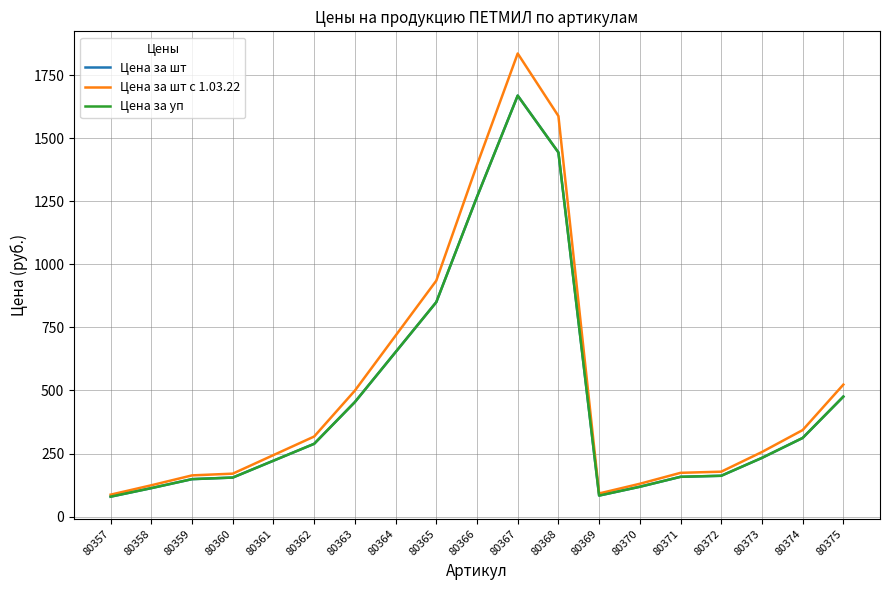

At which category is the sum across all series the highest?

80367